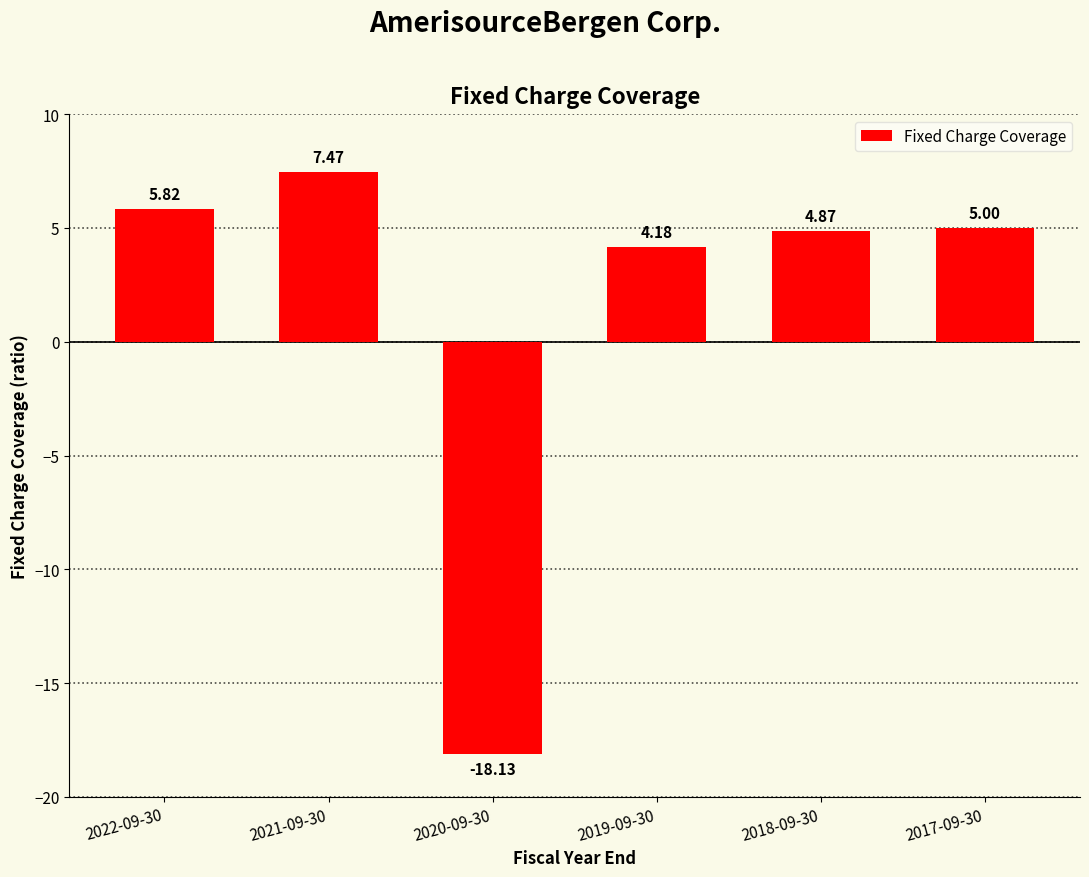

The value at 2021-09-30 is 10.1. True or false?

False